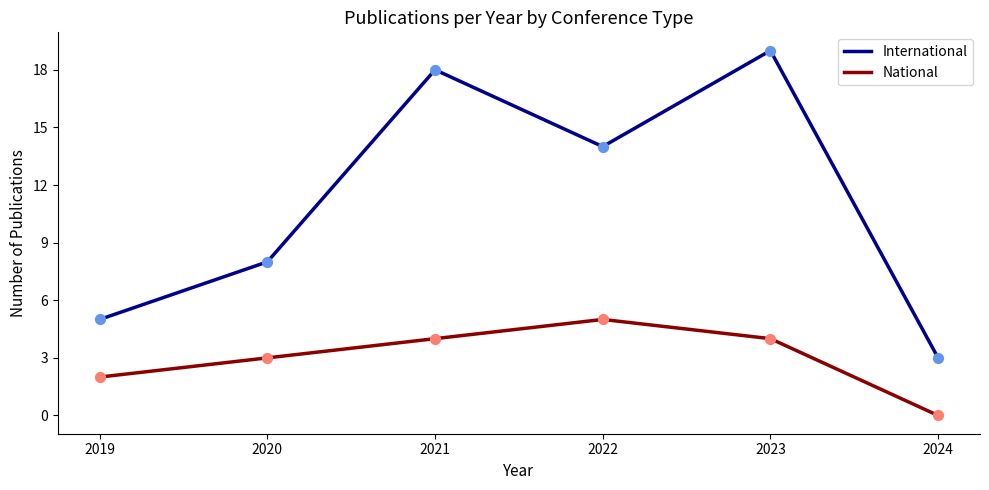

Which series changed the most between 2021 and 2024?

International